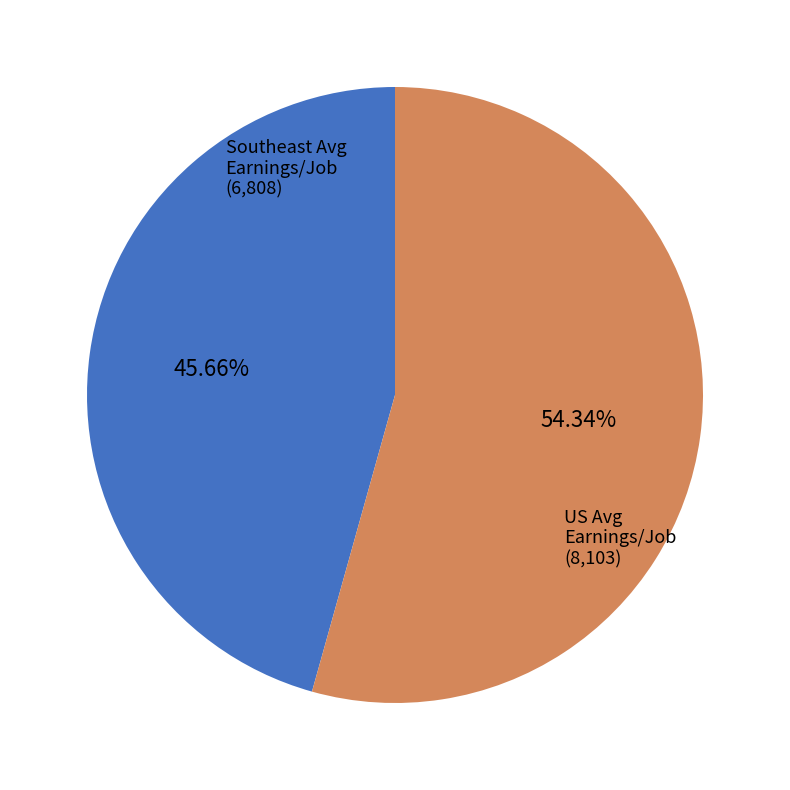

Is there a majority slice in this chart?

Yes